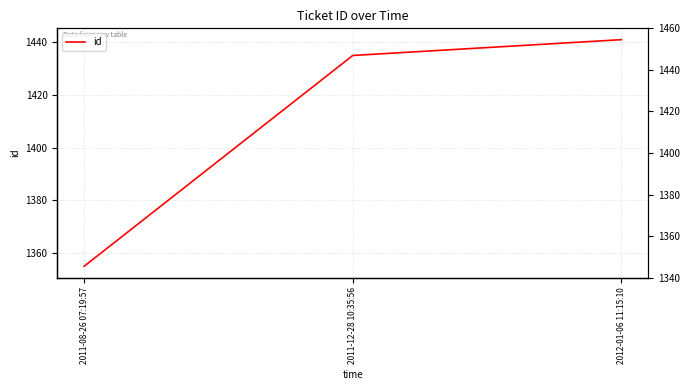

What is the sum of the values at 2012-01-06 11:15:10 and 2011-08-26 07:19:57?

2796